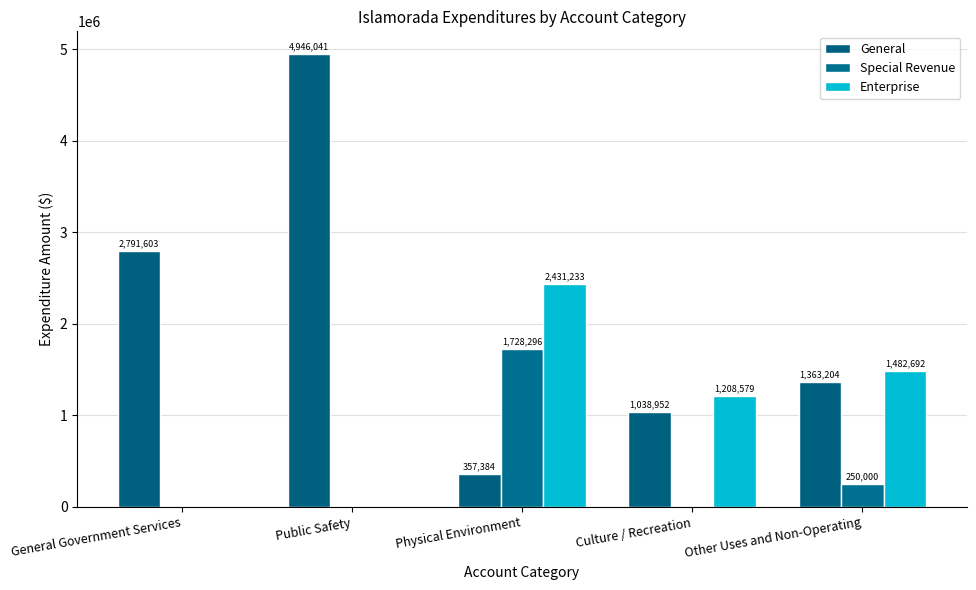

Is the value of Enterprise at General Government Services greater than the value of Special Revenue at Public Safety?

No